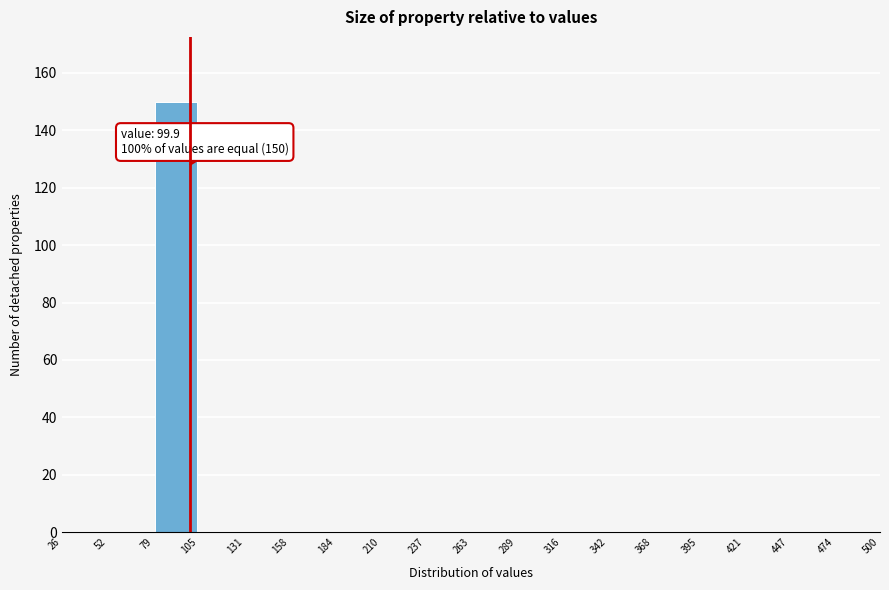

Over which range of the x-axis is the bar tallest?

79 to 105